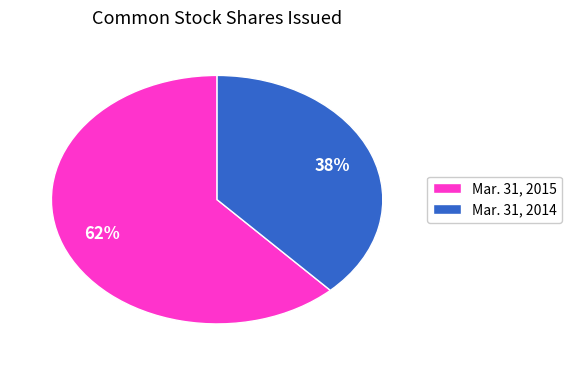

Which slice is the largest?

Mar. 31, 2015